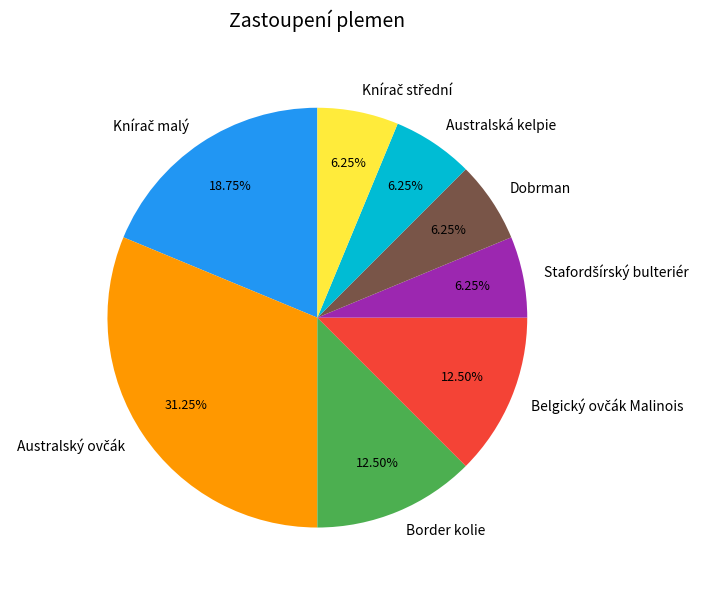

To the nearest percent, what is the difference between the largest and smallest slice percentages?

25%